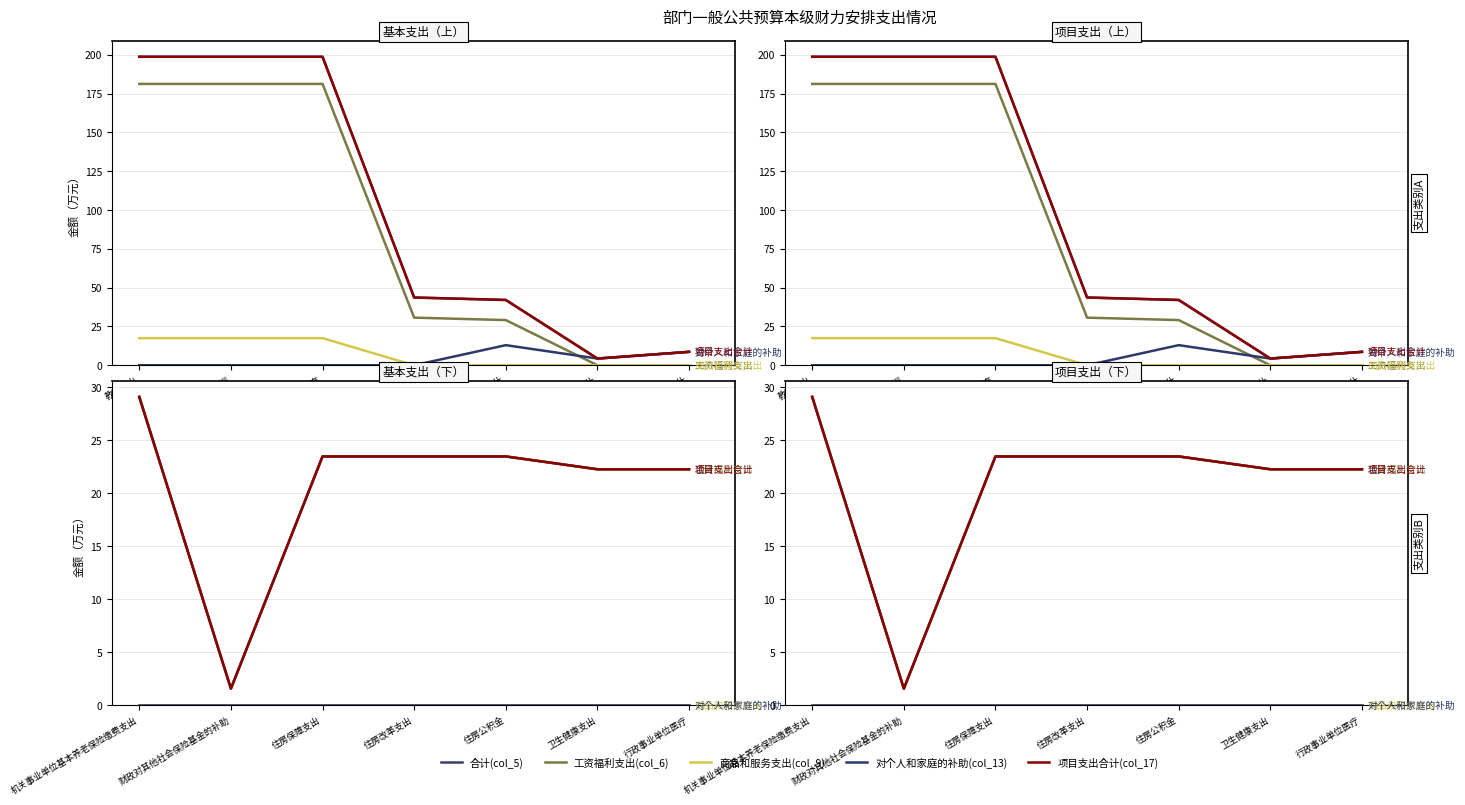

What is the sum of the 项目支出合计(col_17) values at 行政事业单位医疗 and 机关事业单位基本养老保险缴费支出?

51.4